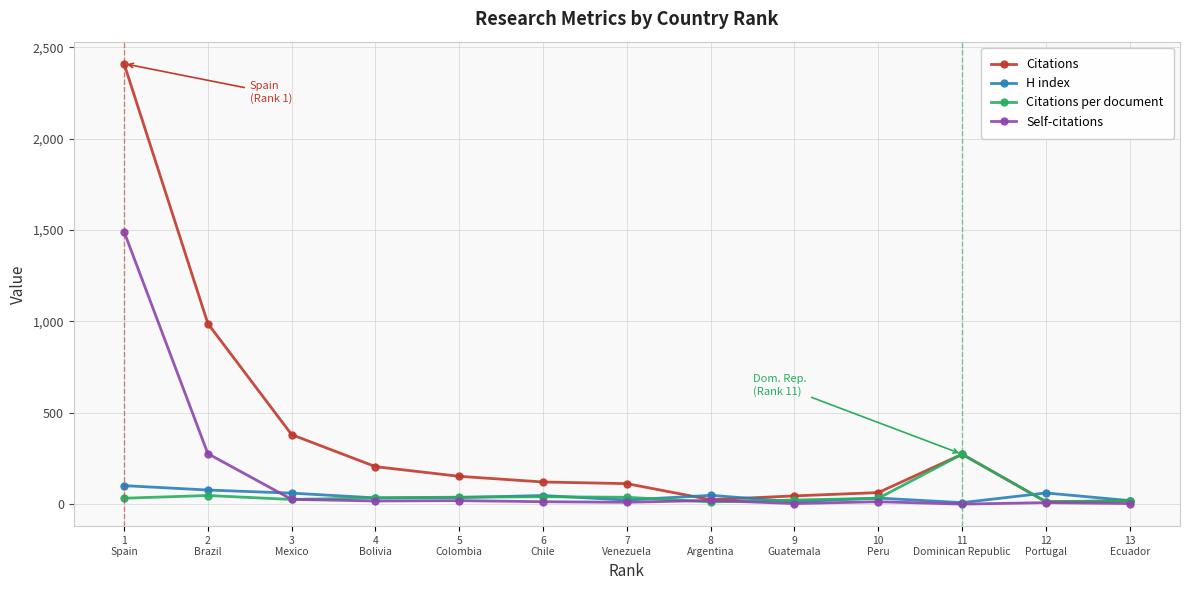

What is the value of the H index point at the 2nd from the left?

77.0